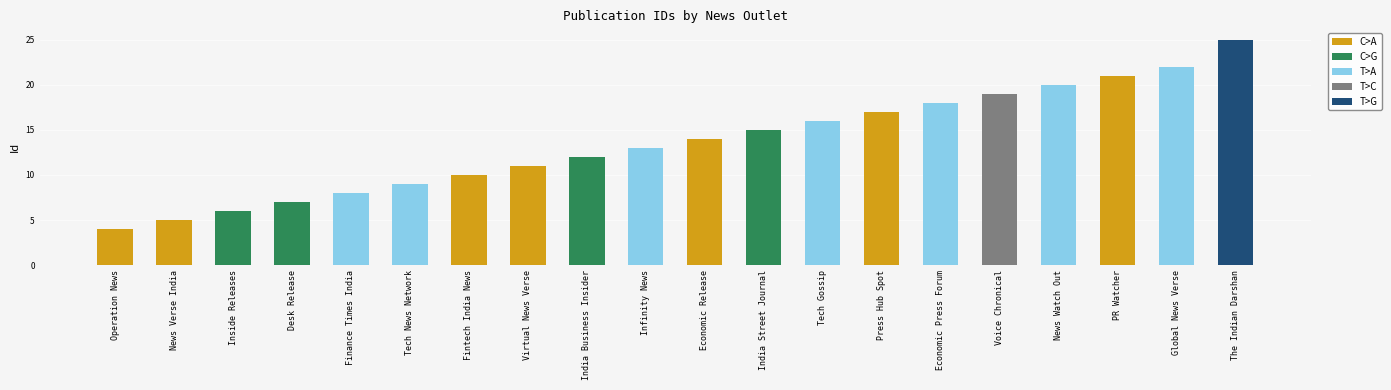

What is the difference between the maximum and minimum values?

21